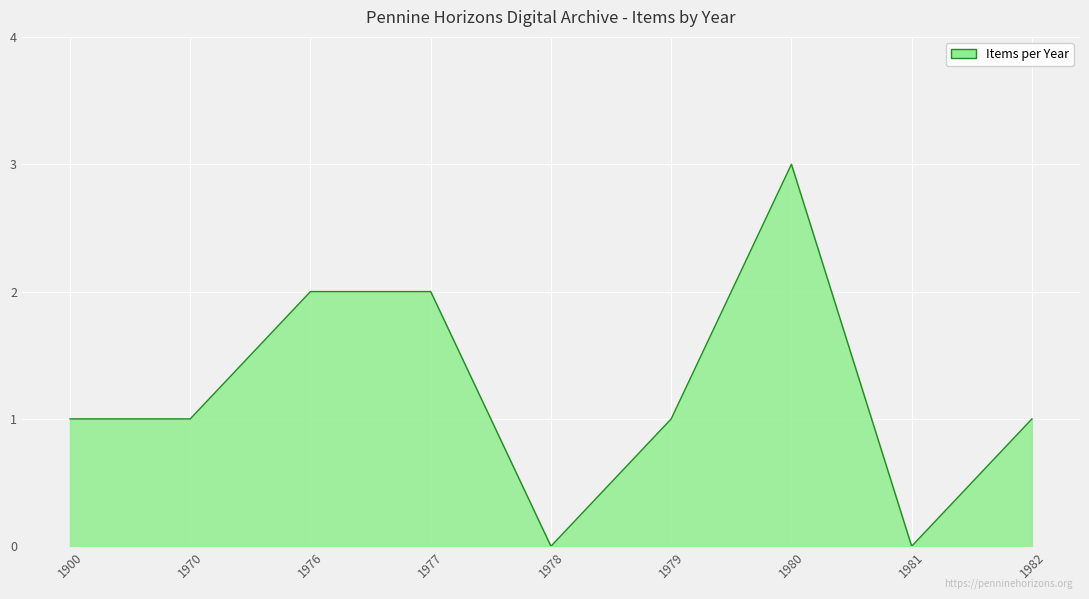

What is the difference between the values at 1979 and 1977?

1